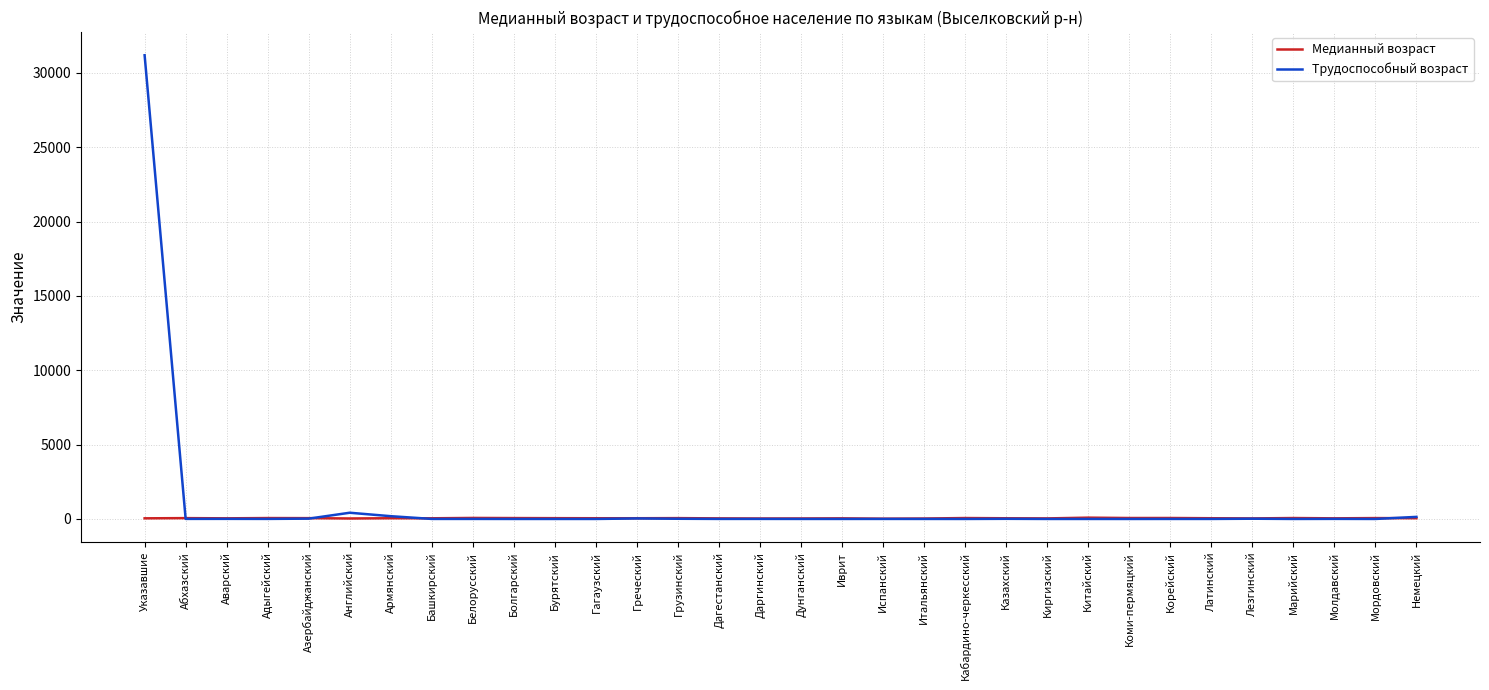

Read the Медианный возраст value at Грузинский.

56.8